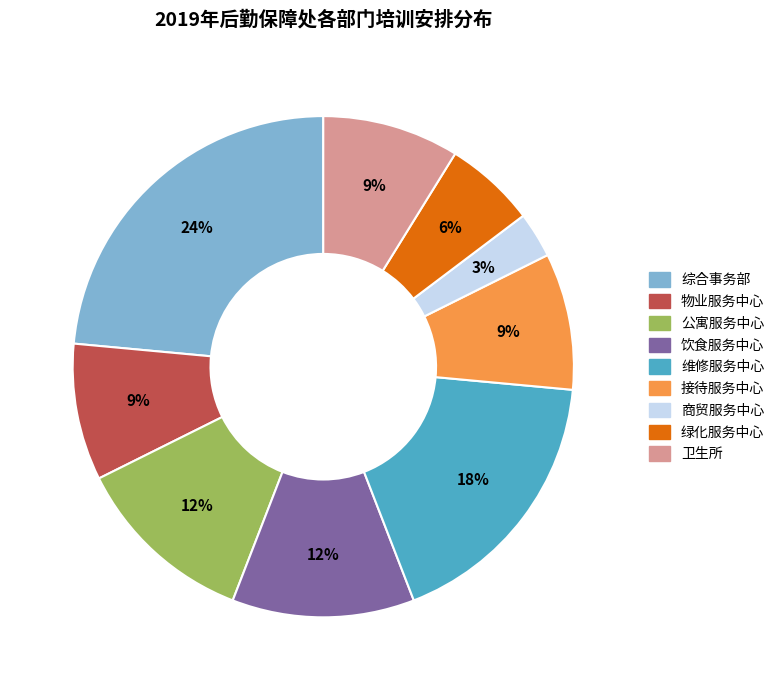

What is the ratio of the value at 饮食服务中心 to the value at 接待服务中心?

1.3